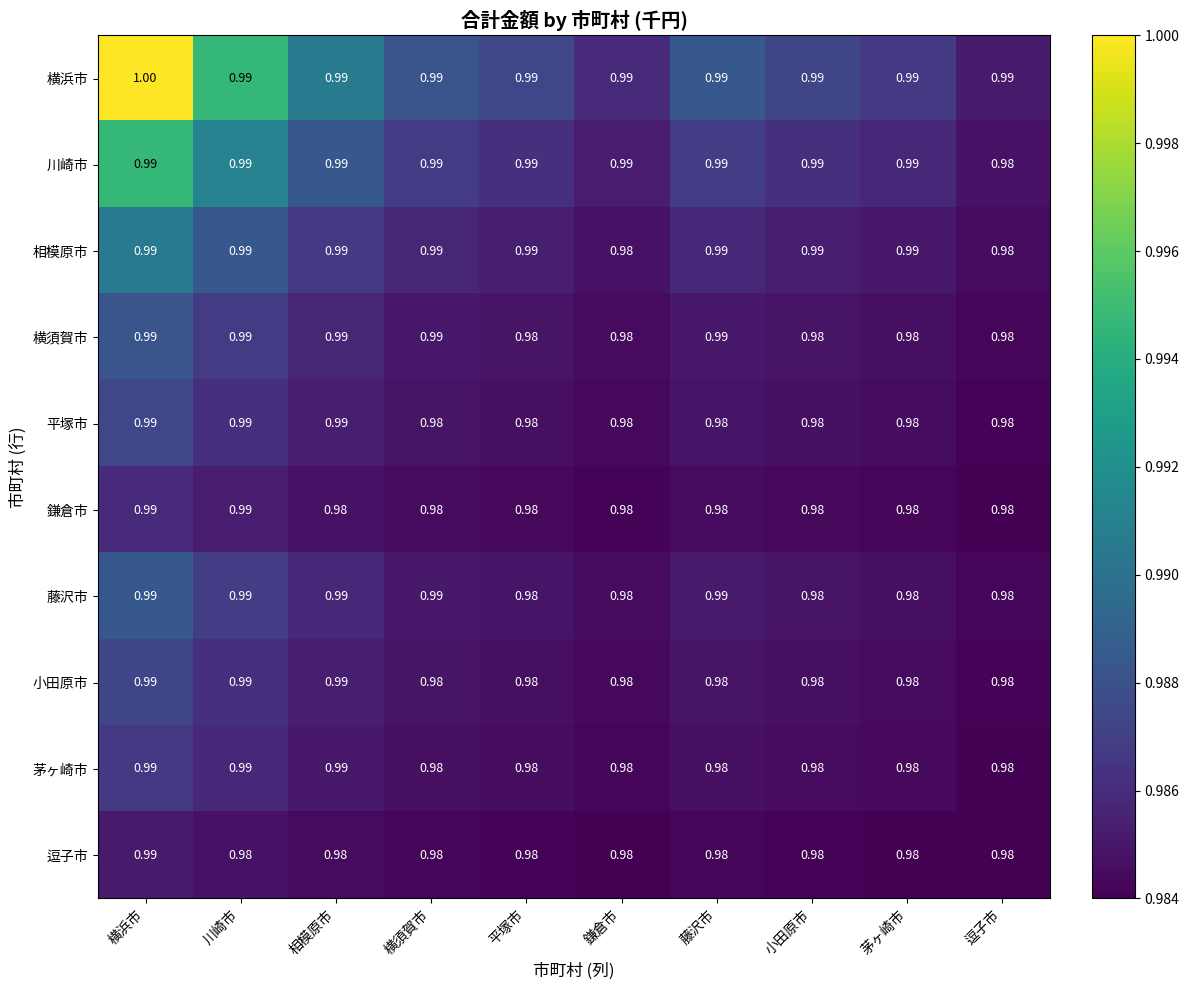

Which category has the highest value across all series?

横浜市